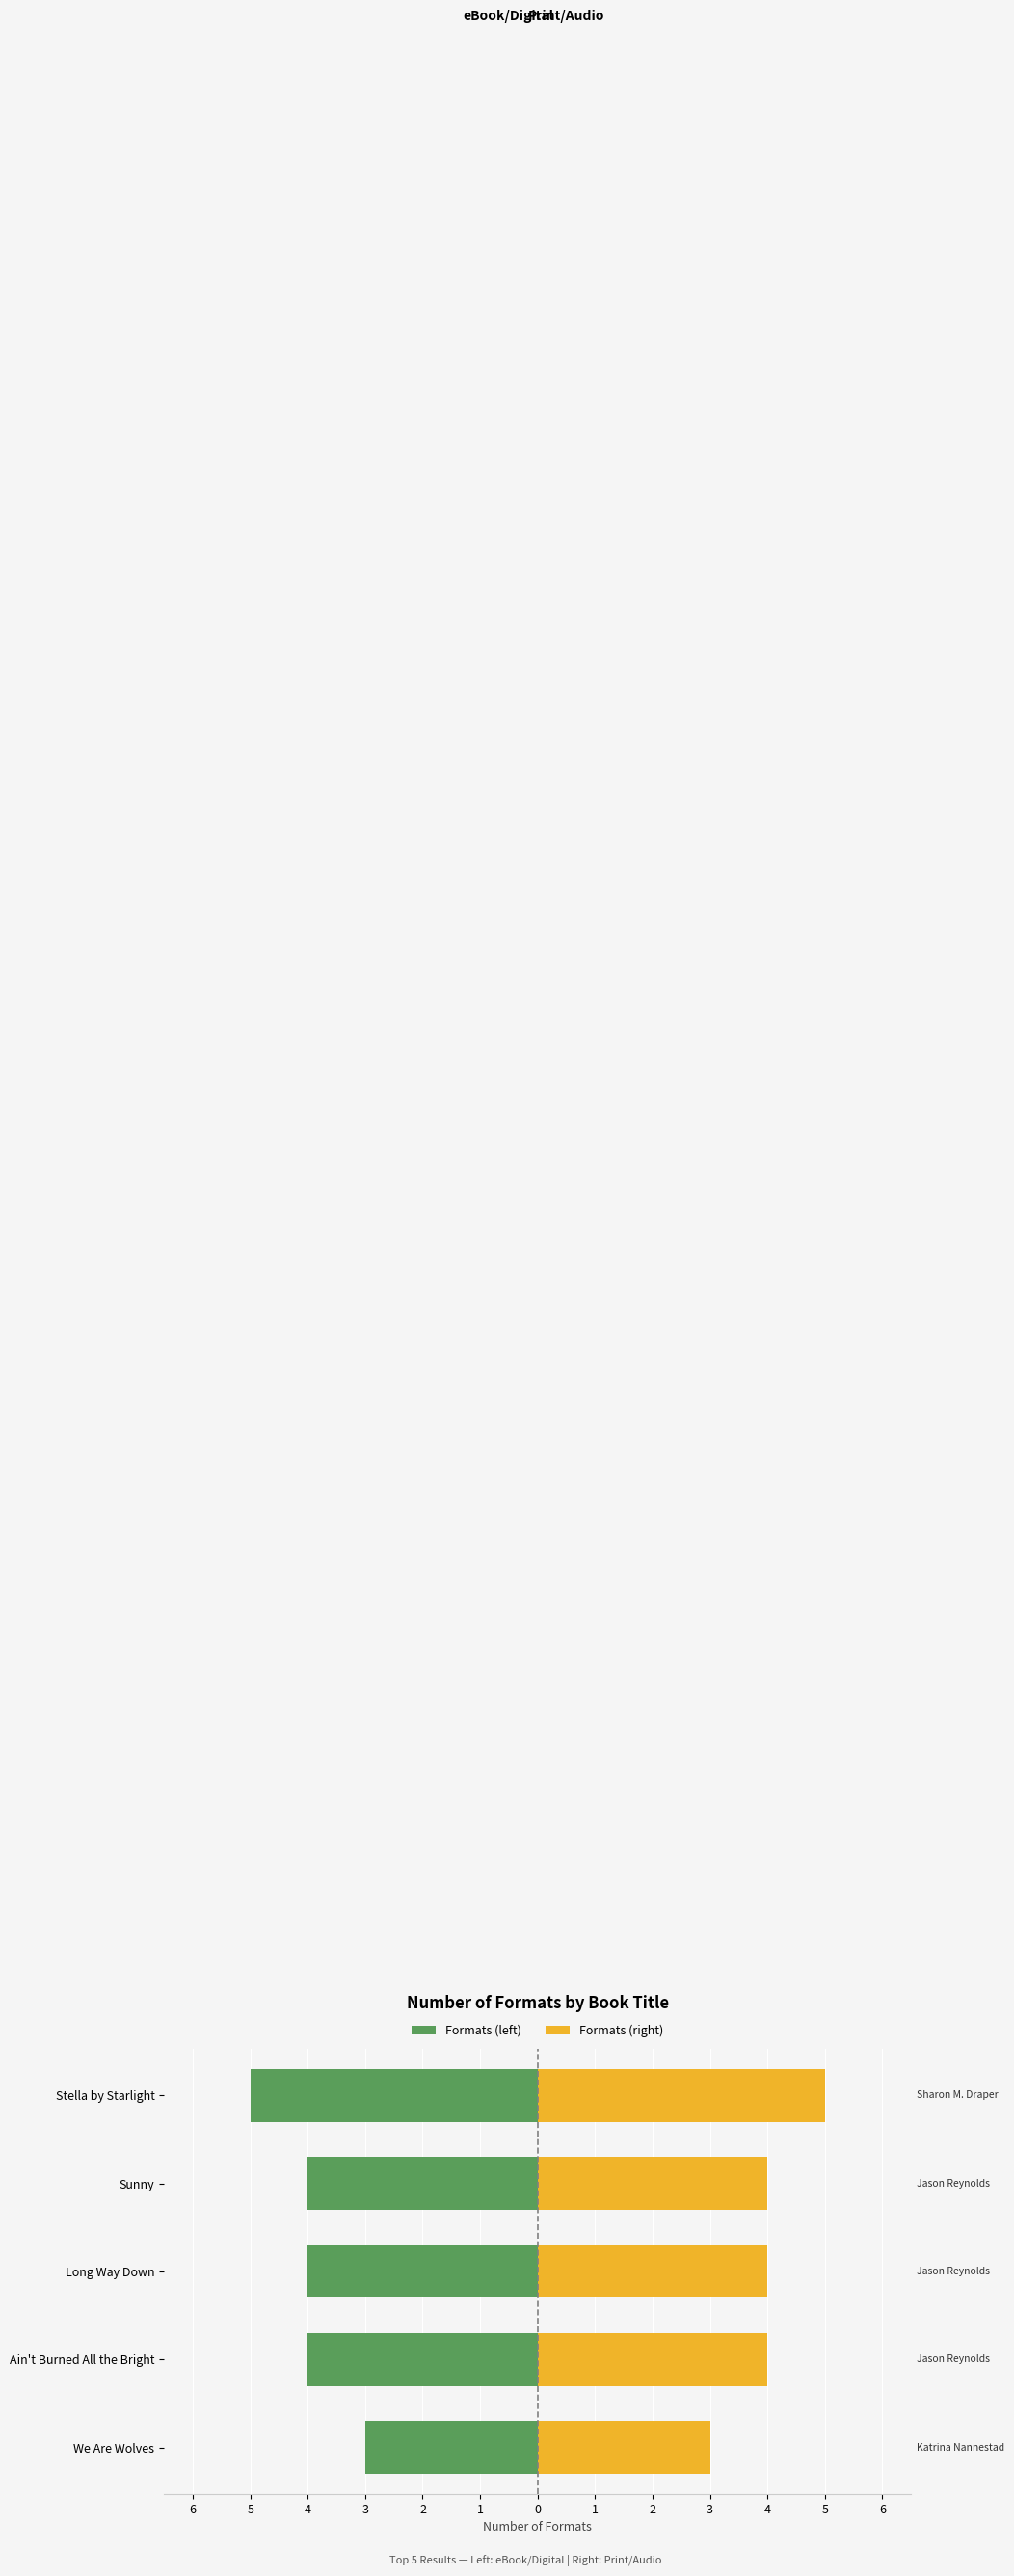

What is the value of the Formats (left) bar at the 1st from the left?

-3